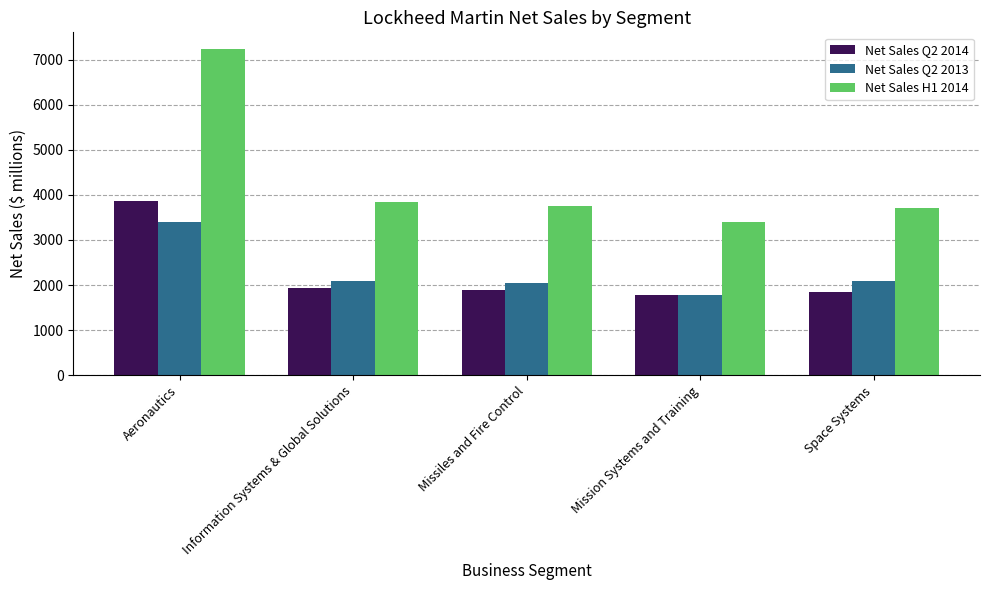

How many groups of bars are there?

5